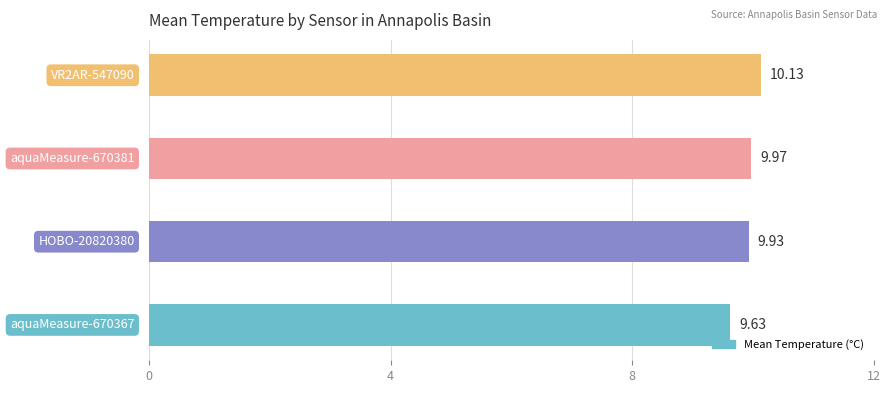

What is the average value?

9.9